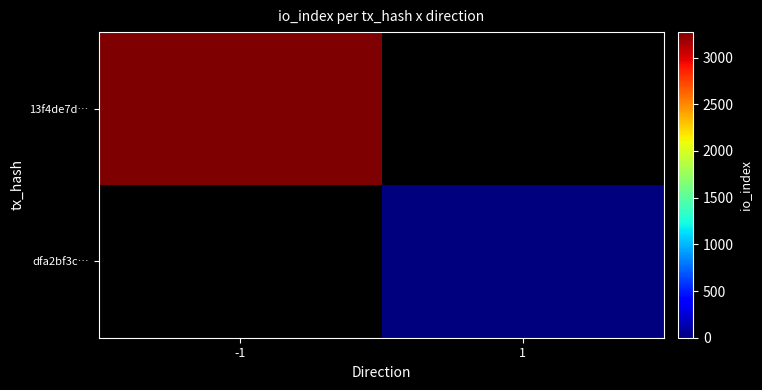

At -1, list the series in order from largest to smallest.

13f4de7d…, dfa2bf3c…